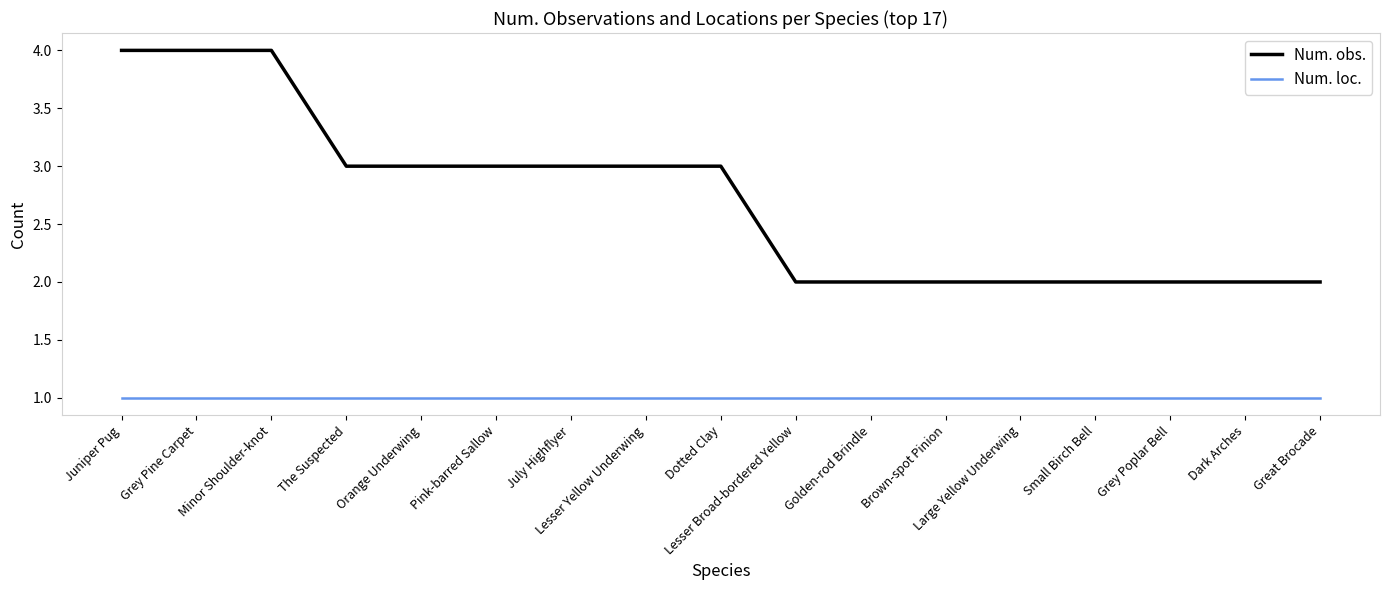

Where does the Num. obs. series first go above 3?

Juniper Pug